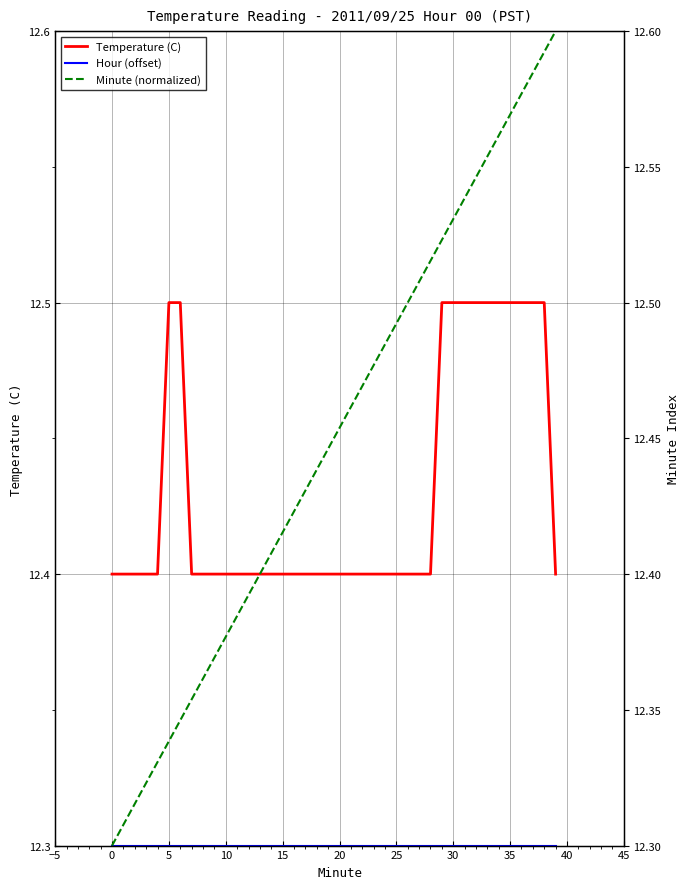

What is the total value across all series at 26?

37.2